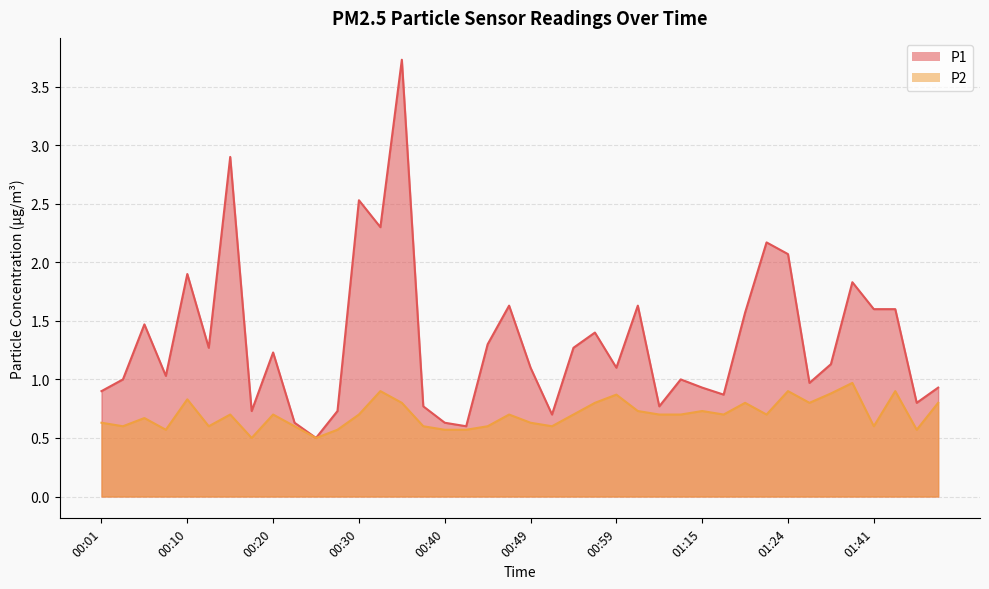

Read the P1 value at 01:17.

0.9